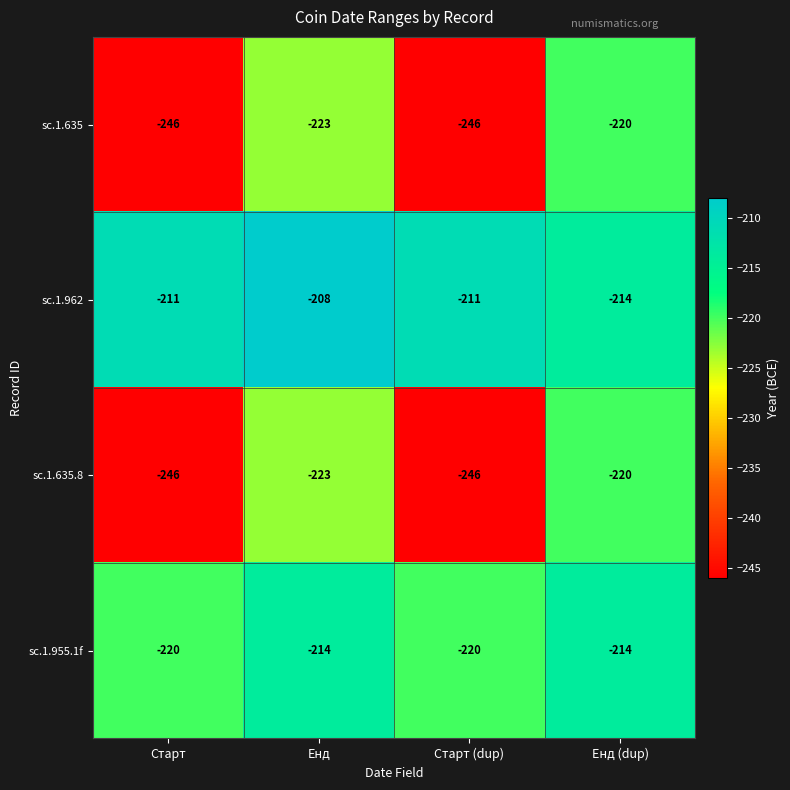

The value of sc.1.962 at Енд (dup) is -343. True or false?

False